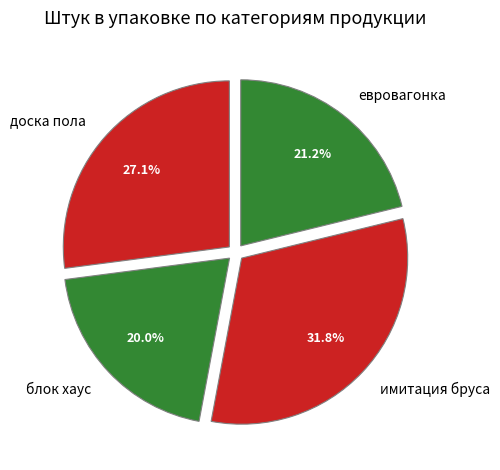

Which category has the biggest portion of the pie?

имитация бруса